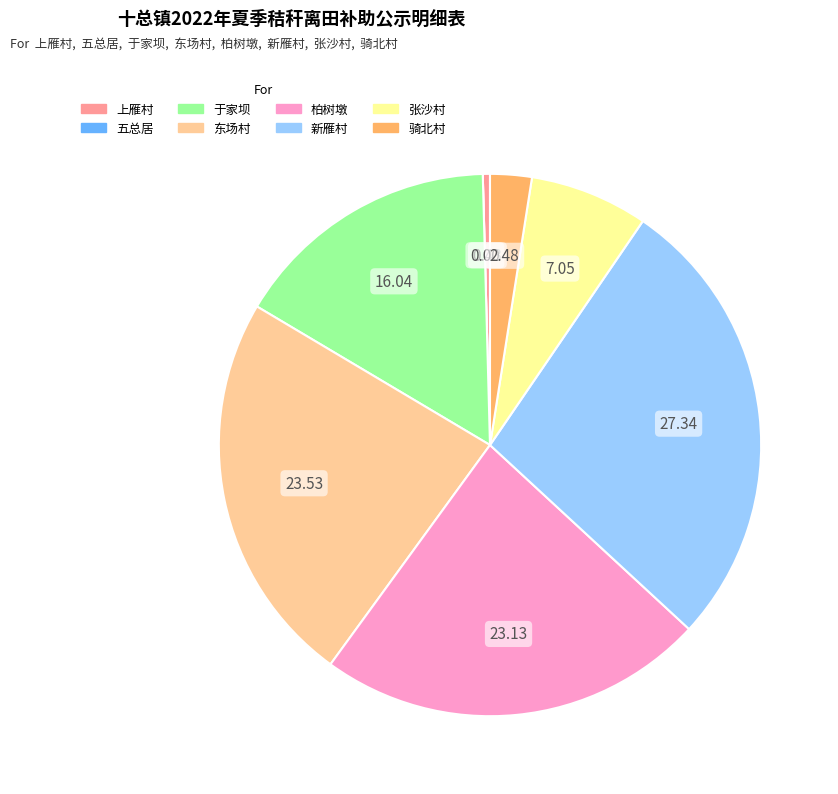

Is it true that 张沙村 is 7% of the pie?

True